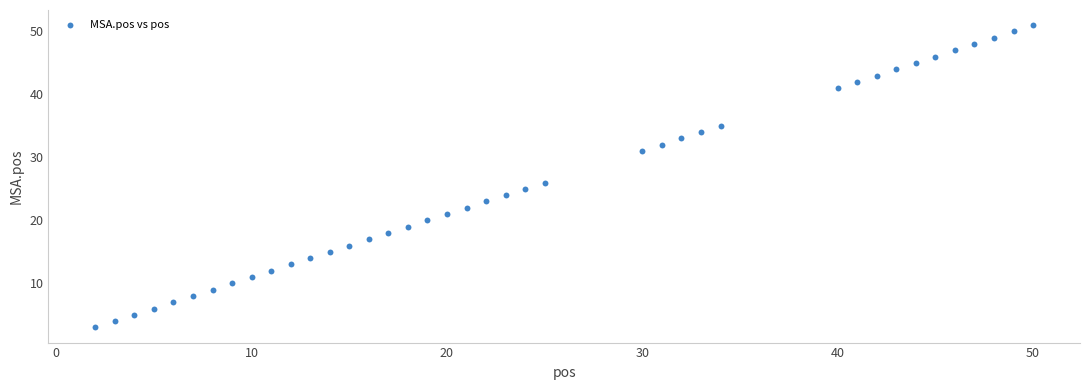

What is the range of Y values (max minus min)?

48